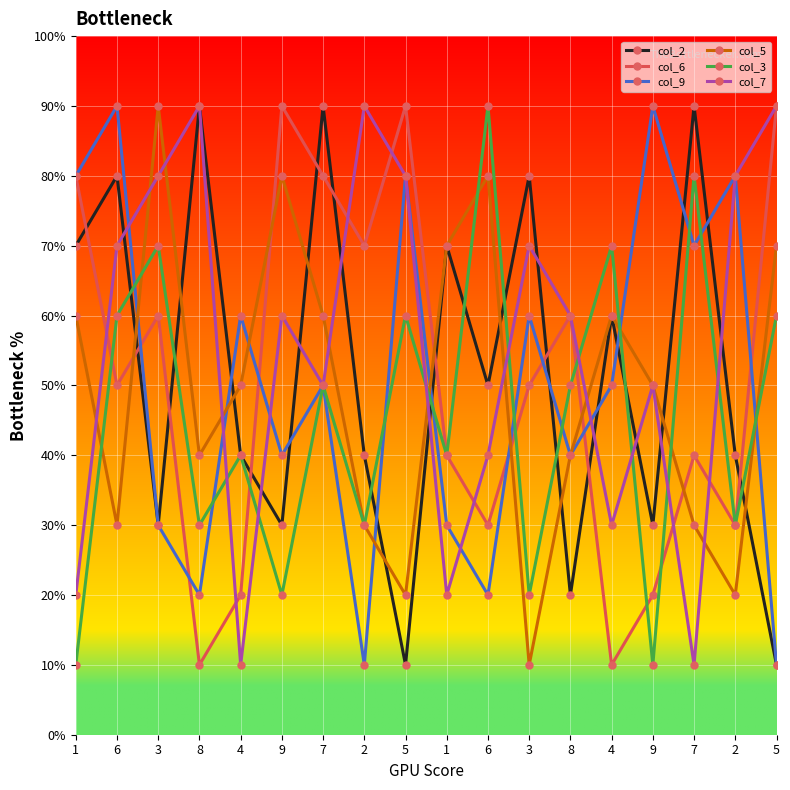

Where is the first local minimum for col_2?

3